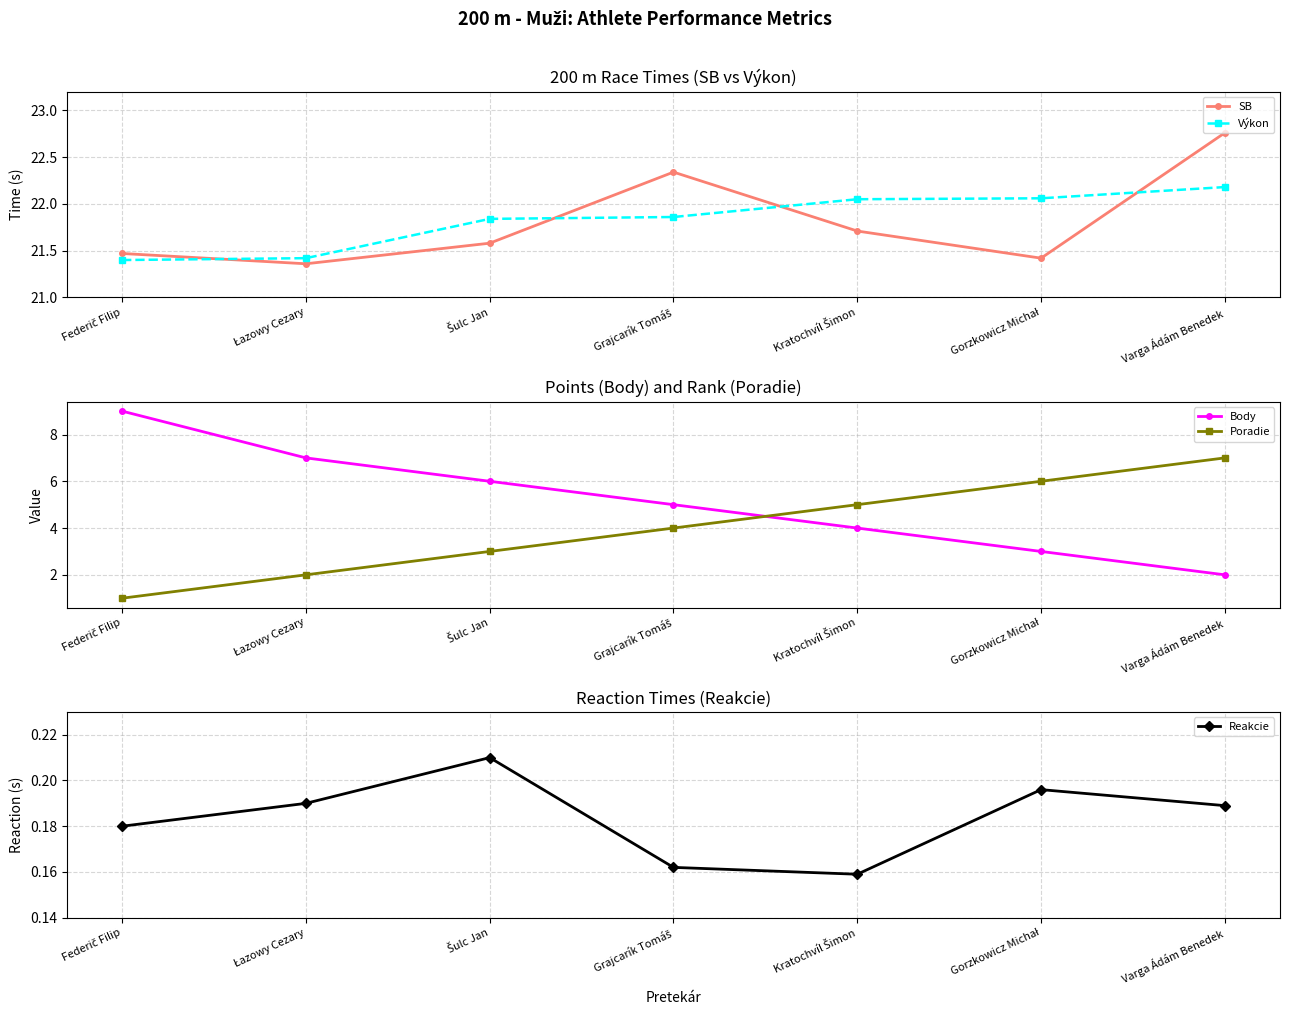

What is the sum of the Poradie values at Federič Filip and Gorzkowicz Michał?

7.0